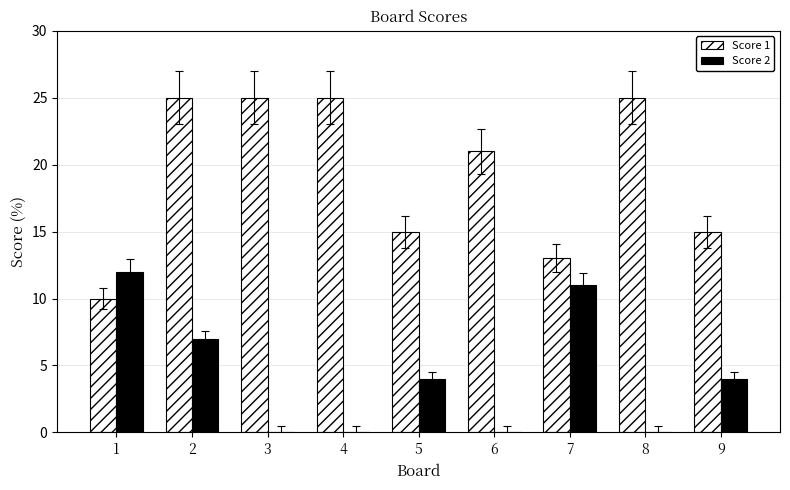

What is the highest value of the Score 2 series?

12